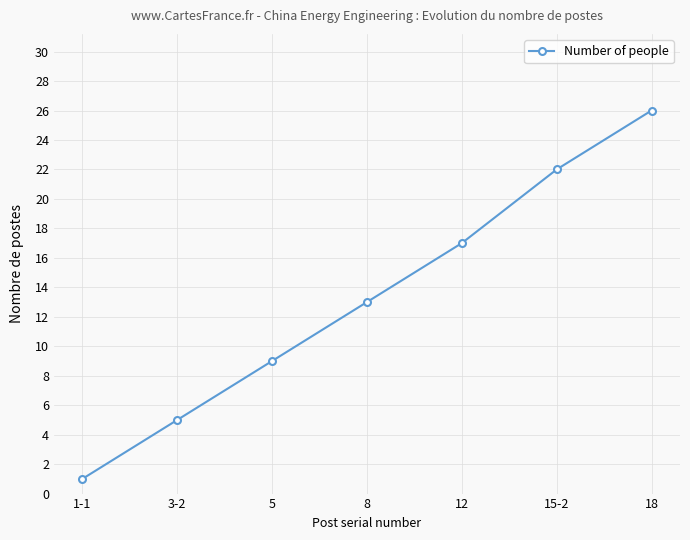

What is the change in value from 12 to 15-2?

+5